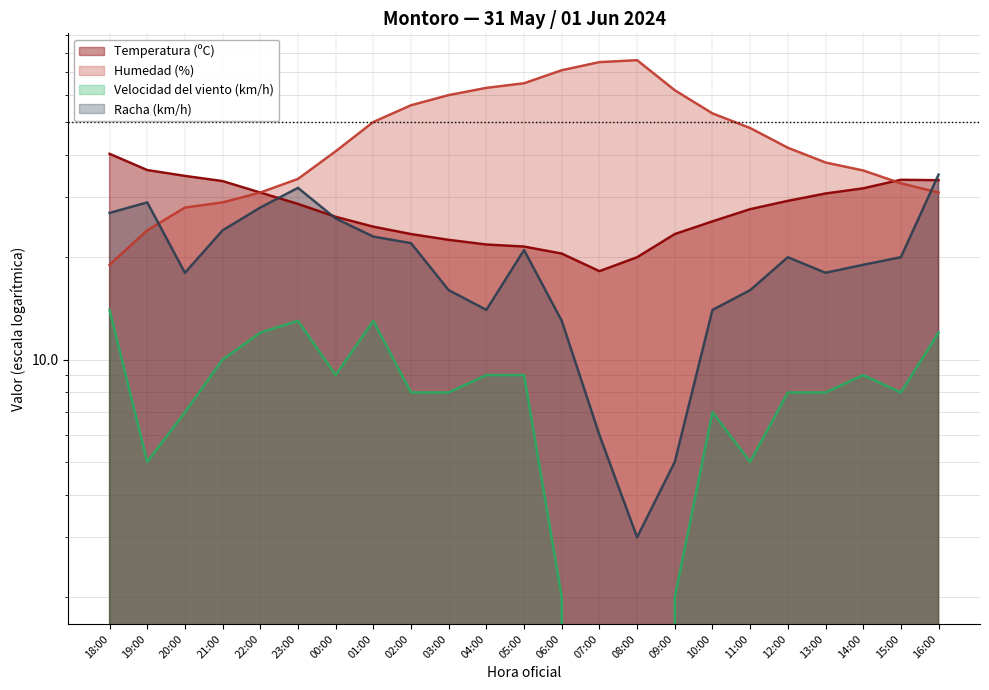

What is the sum of all Velocidad del viento (km/h) values?

178.0